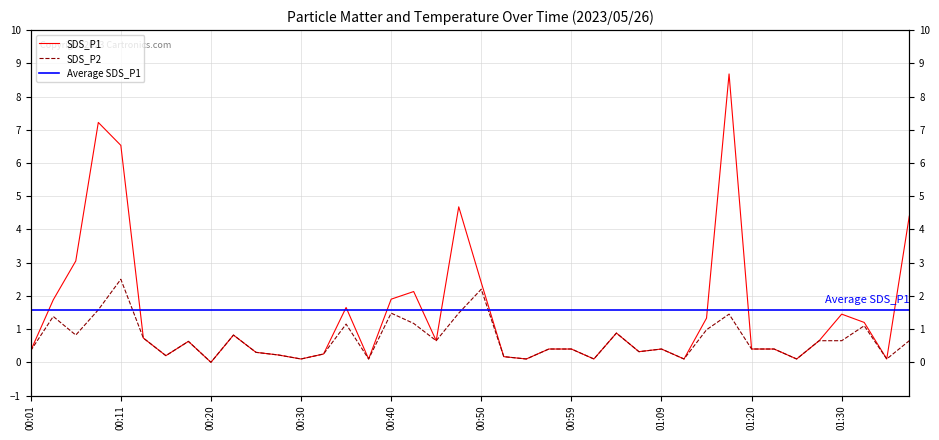

What is the total value across all series at 01:17?

10.1